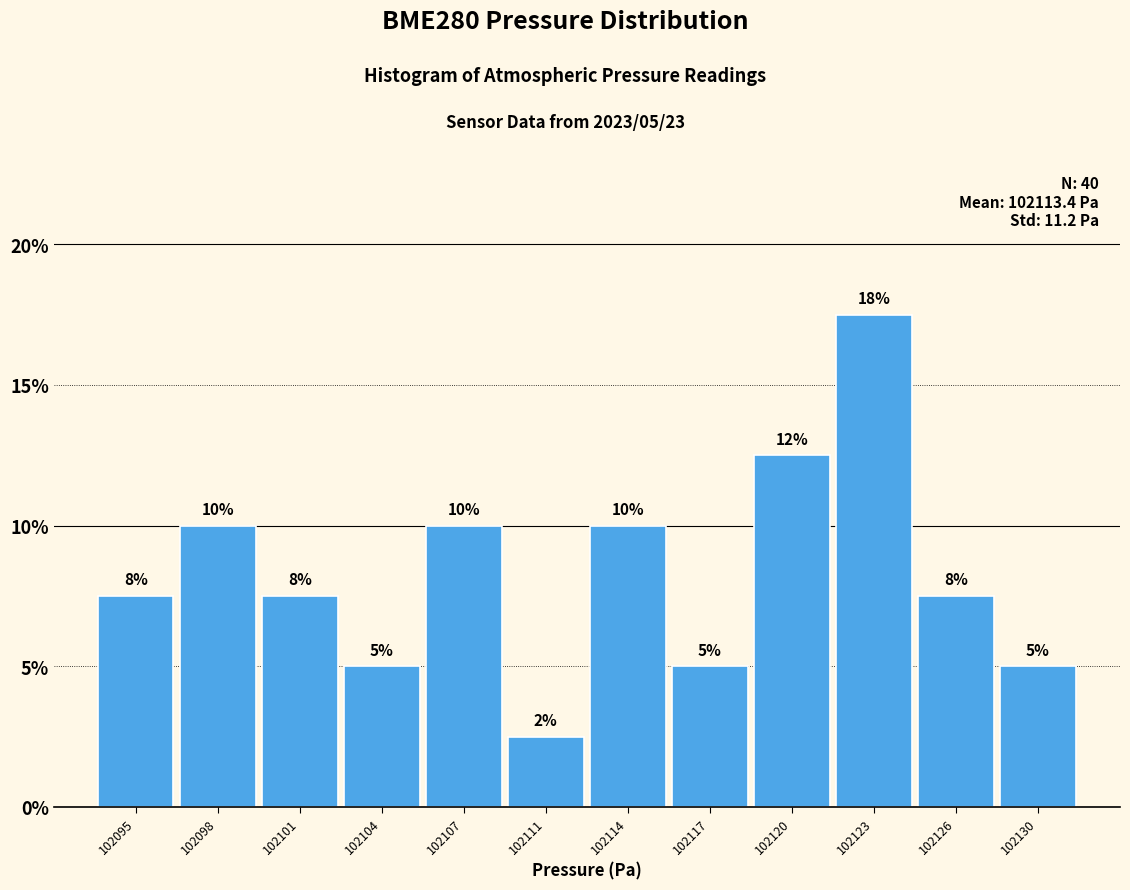

True or false: the data shows 5.0 at 102117.

True